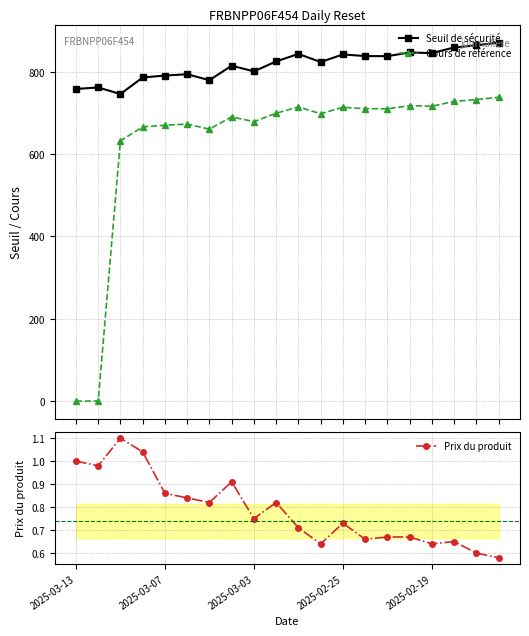

True or false: Seuil de sécurité has more than 2 points higher than both neighbors.

True